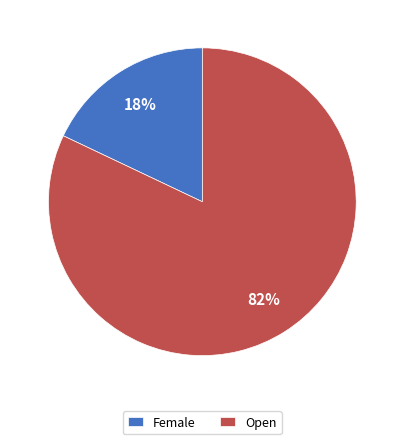

Is Open the majority of the pie?

Yes